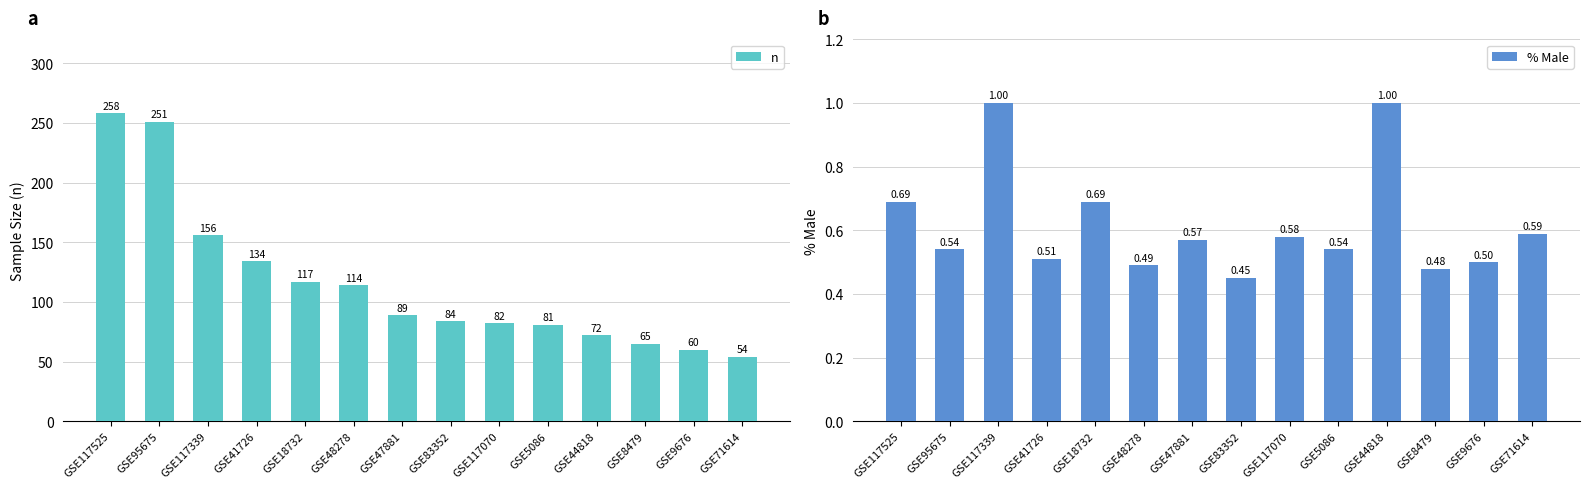

At how many categories does at least one series exceed 137?

3